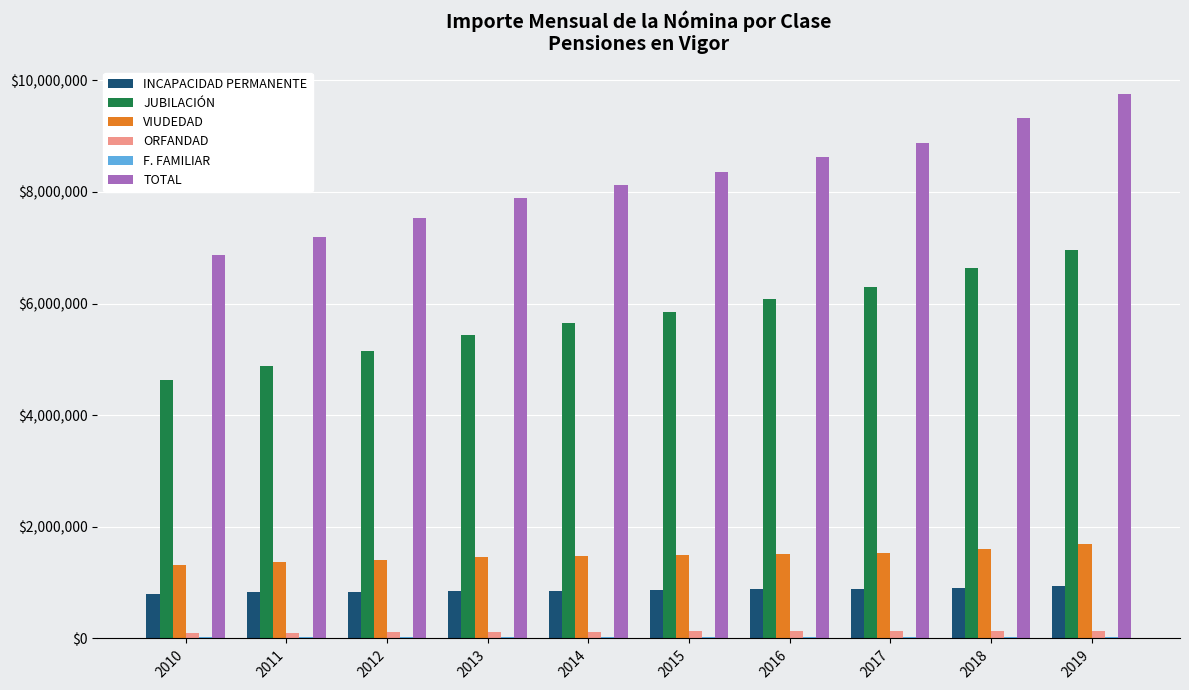

Which series changed the most between 2010 and 2011?

TOTAL